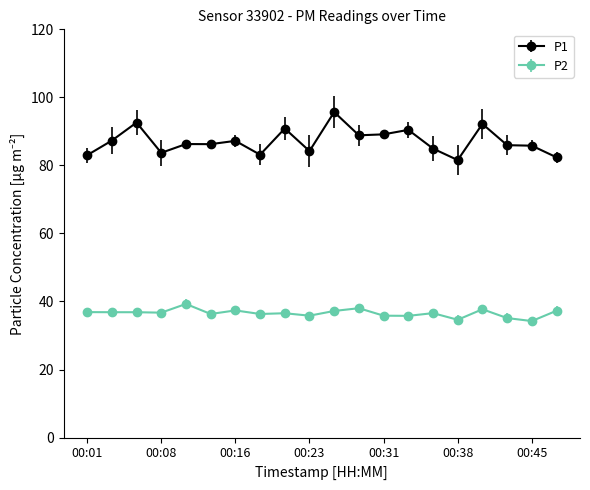

True or false: P1 has more than 0 interior local peaks.

True